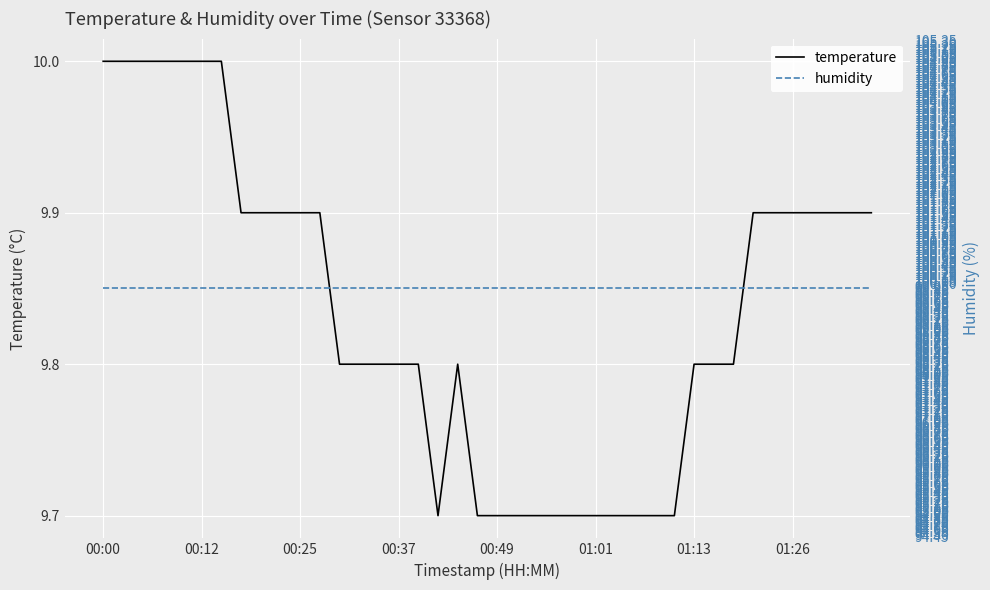

How many series are shown in this chart?

2